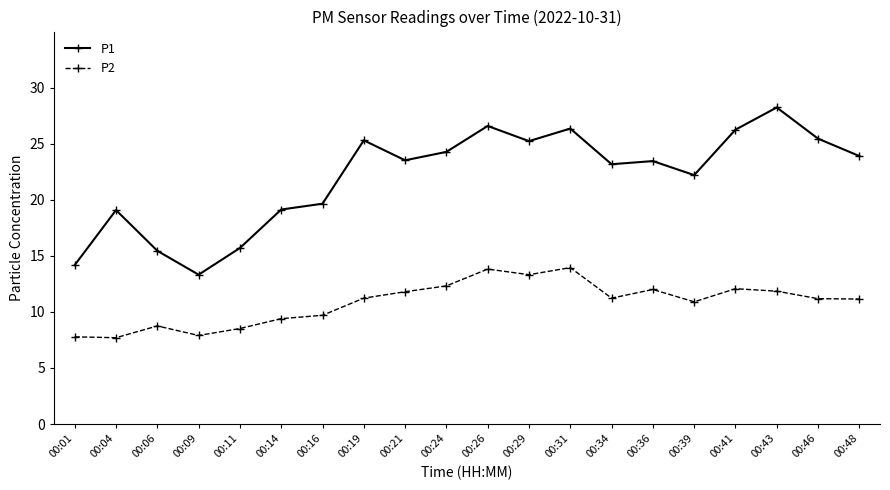

What is the value of the P2 point at the 20th from the left?

11.2